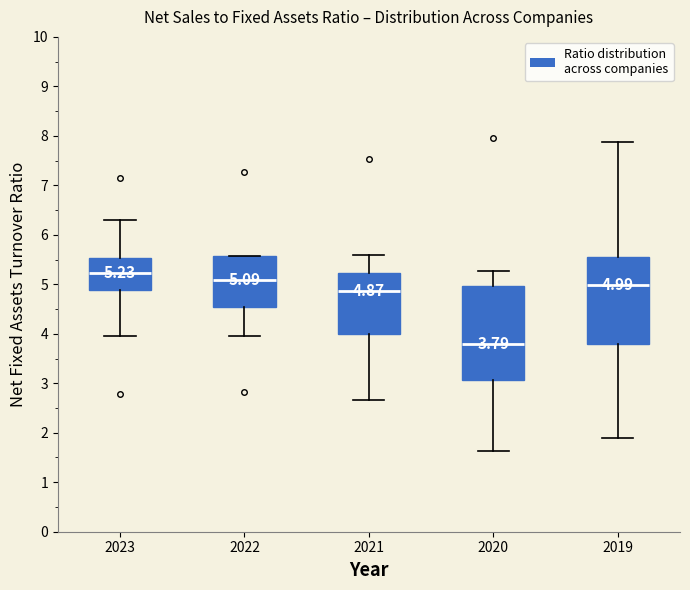

Which box's median line is the lowest?

2020